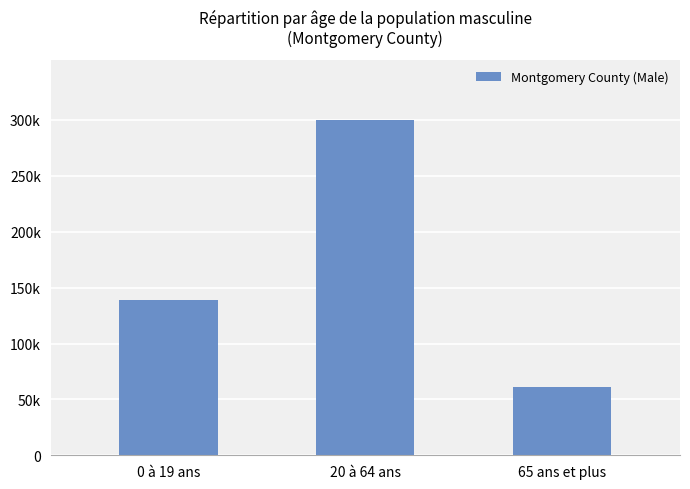

Are the bars horizontal?

No